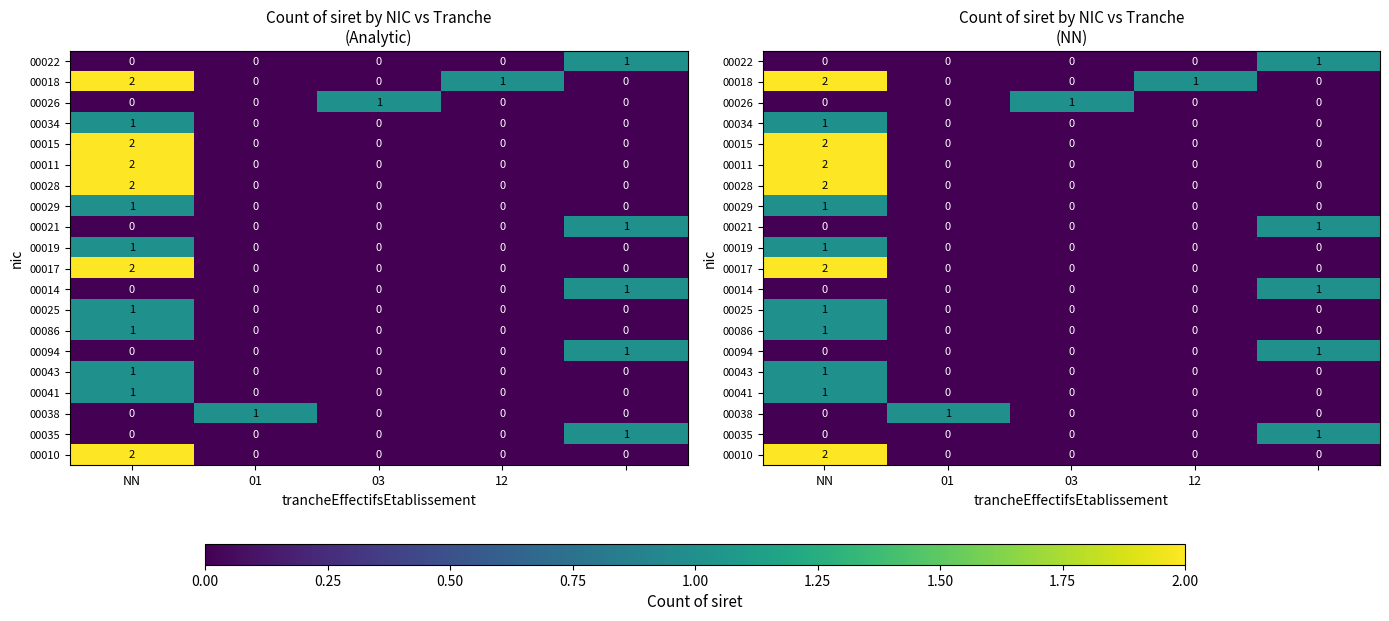

At which label is 00029 closest to 0?

01